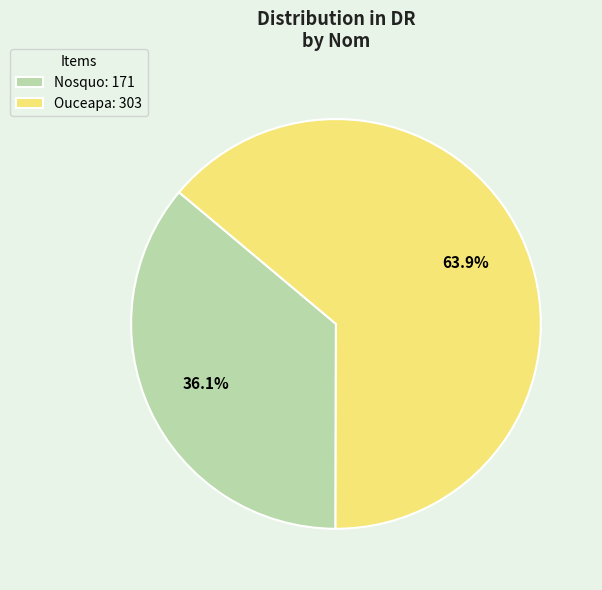

What is the ratio of the value at Nosquo: 171 to the value at Ouceapa: 303?

0.6